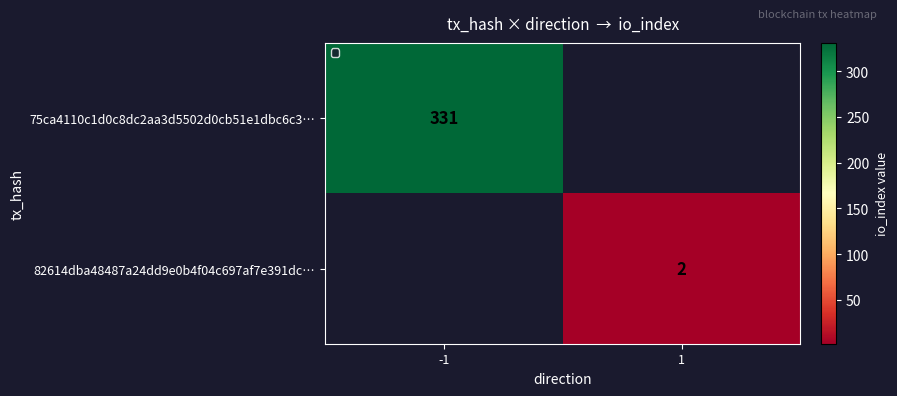

True or false: 82614dba48487a24dd9e0b4f04c697af7e391dc… has a value of 2 at 1.

True